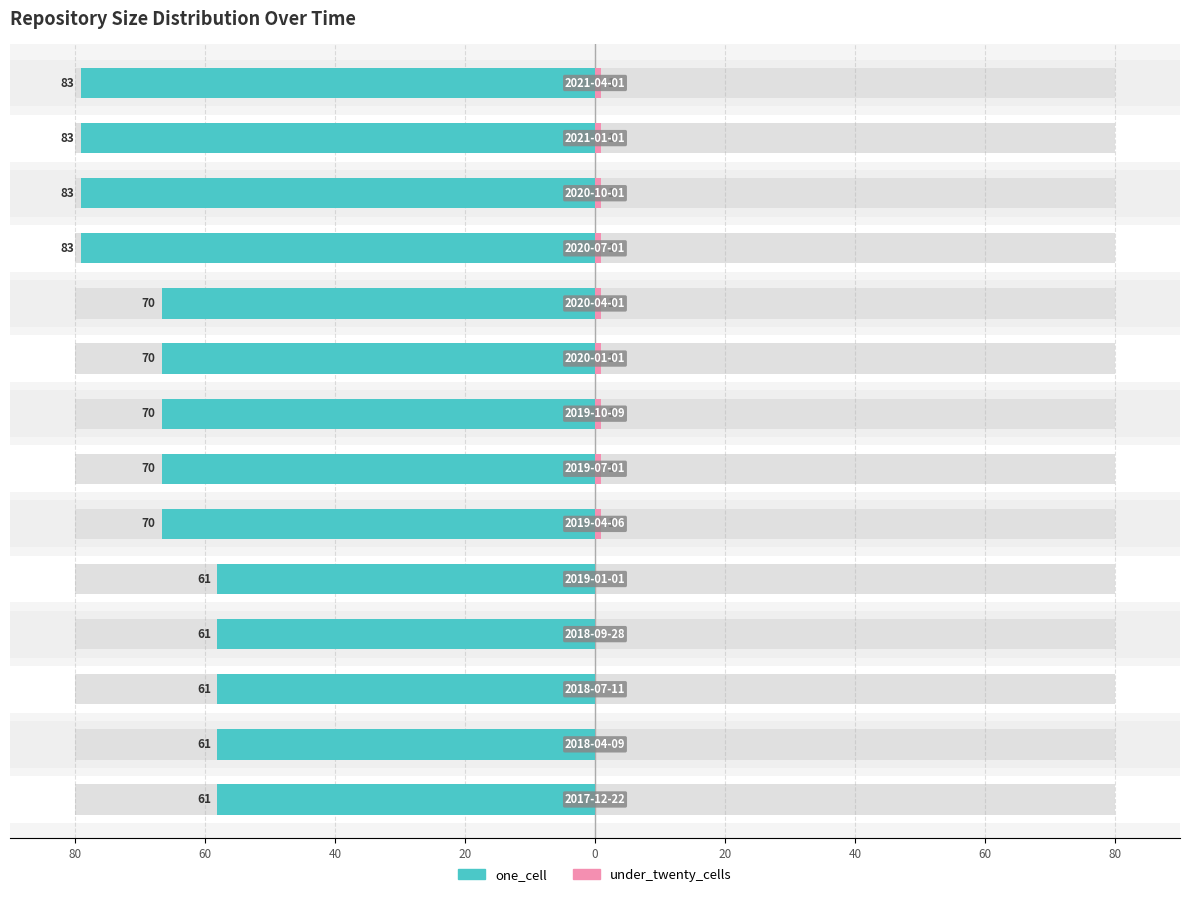

List the series in order of their peak value, lowest first.

under_twenty_cells, one_cell